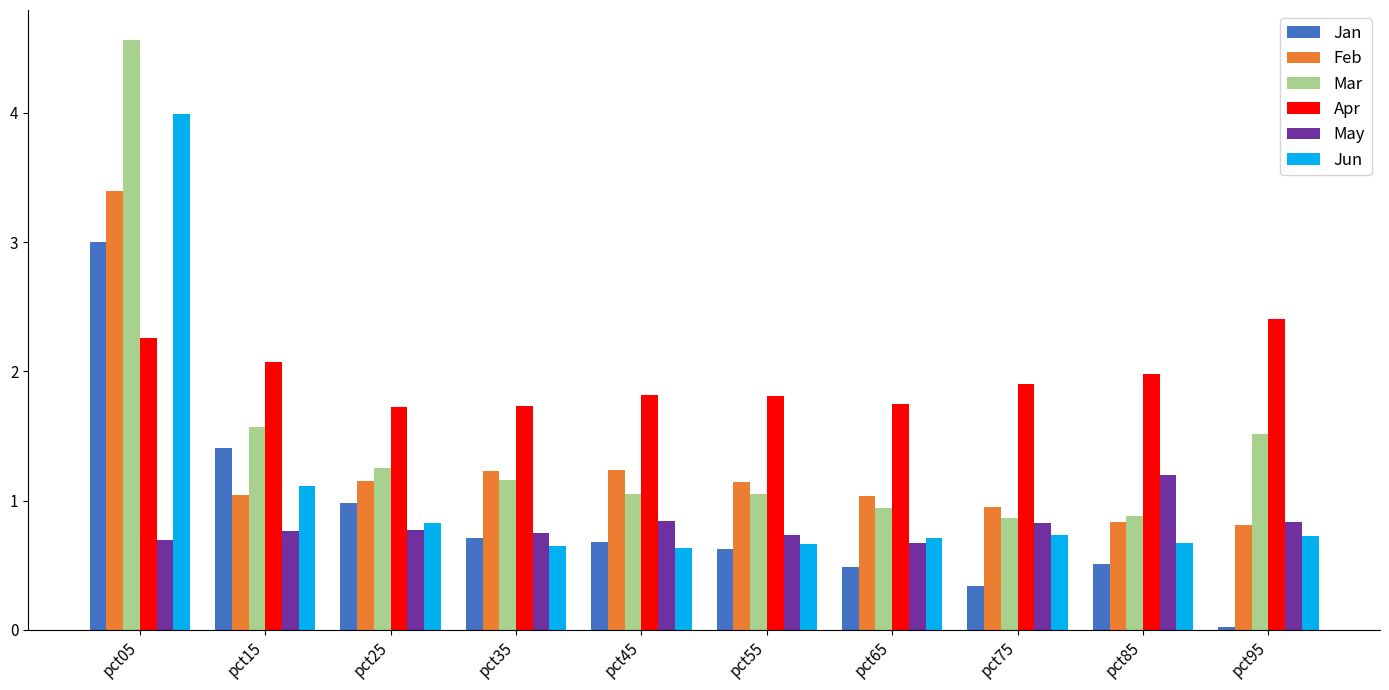

True or false: Mar has a value of 1.2 at pct25.

True